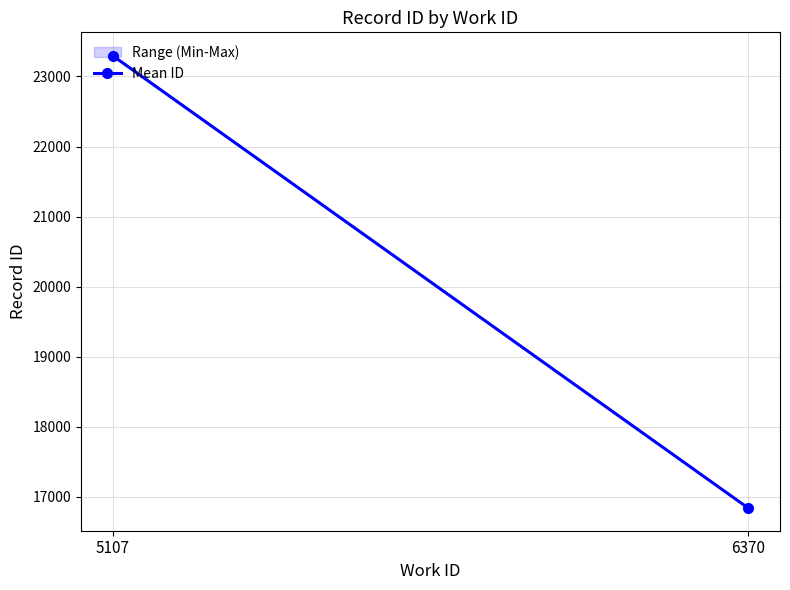

Rank the categories by value from highest to lowest.

5107, 6370